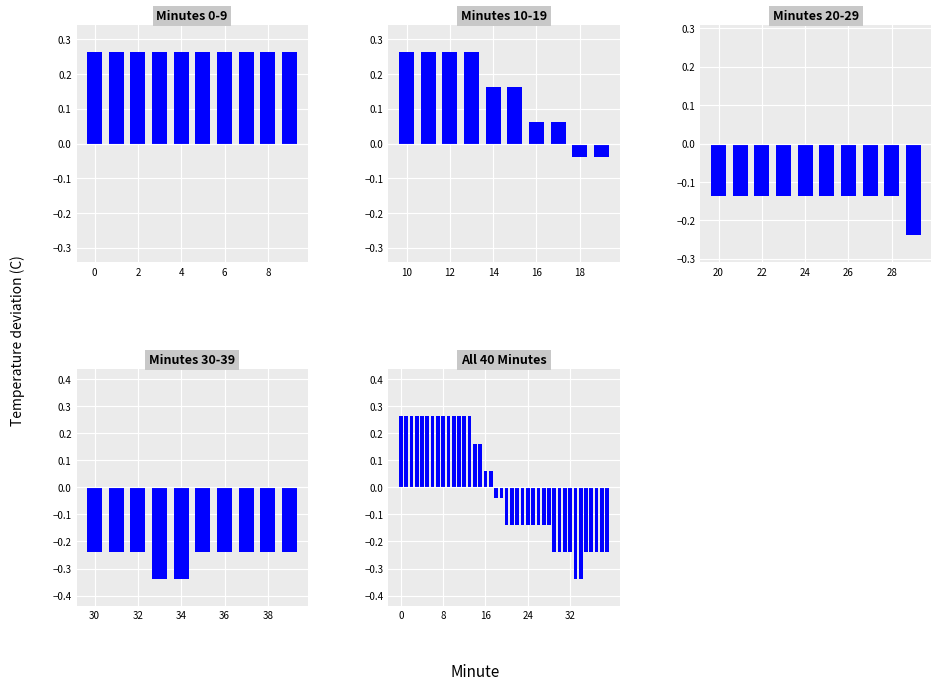

List the labels in order of value, smallest first.

33, 34, 29, 30, 31, 32, 35, 36, 37, 38, 39, 20, 21, 22, 23, 24, 25, 26, 27, 28, 18, 19, 16, 17, 14, 15, 0, 1, 2, 3, 4, 5, 6, 7, 8, 9, 10, 11, 12, 13